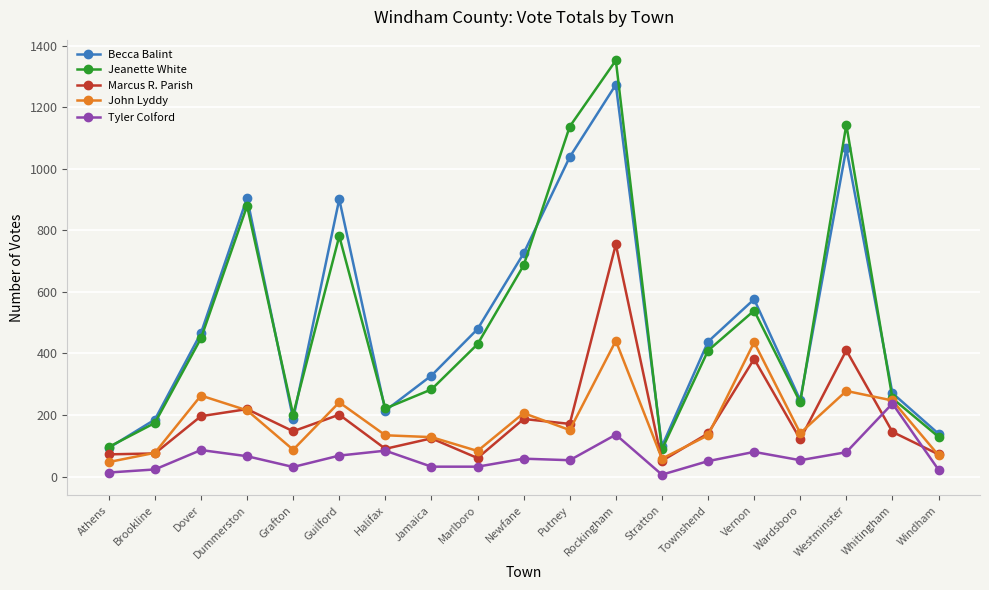

What is the approximate value of Jeanette White at Wardsboro?

241